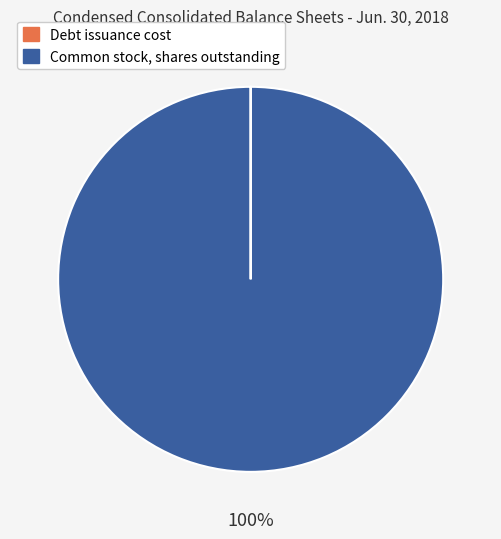

Does any single category account for the majority?

Yes